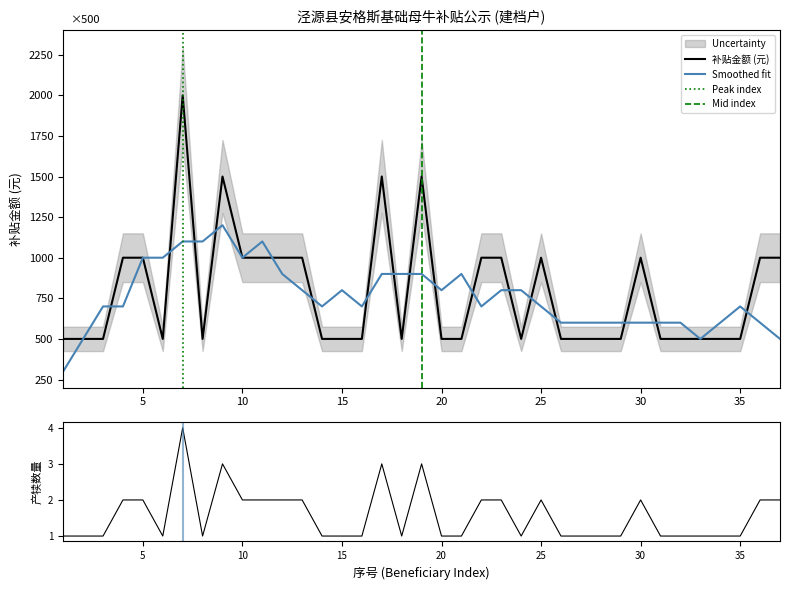

In 补贴金额, how many points are higher than both neighbors (excluding endpoints)?

6